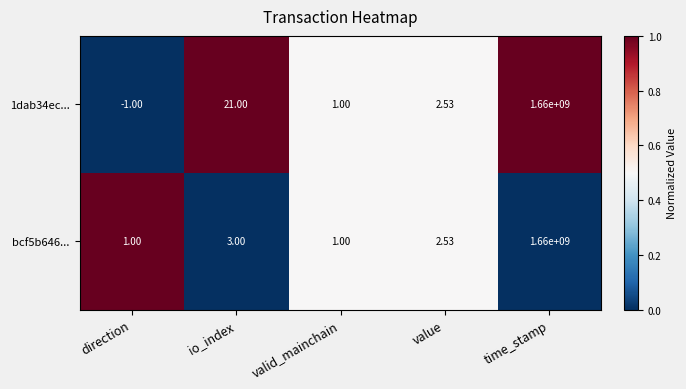

At which label does 1dab34ec... first exceed 2?

io_index